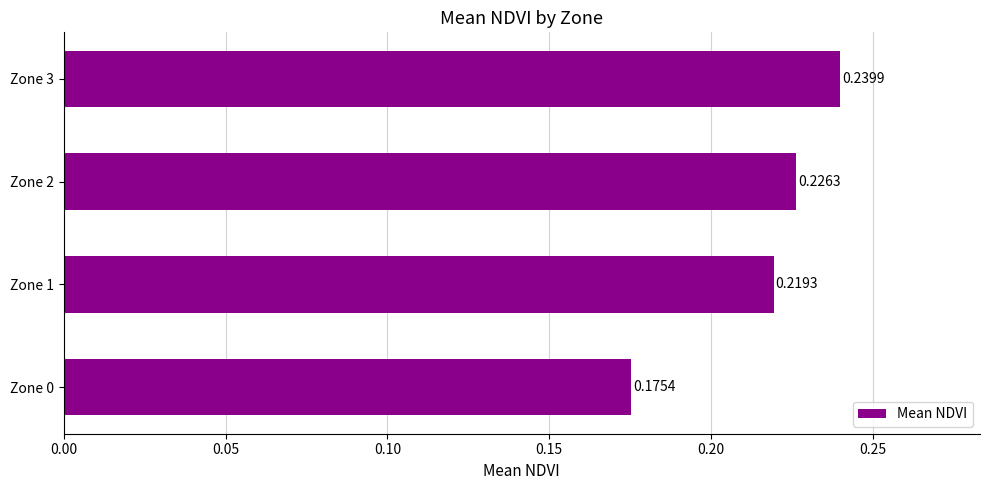

Rank the categories by value from highest to lowest.

Zone 3, Zone 2, Zone 1, Zone 0